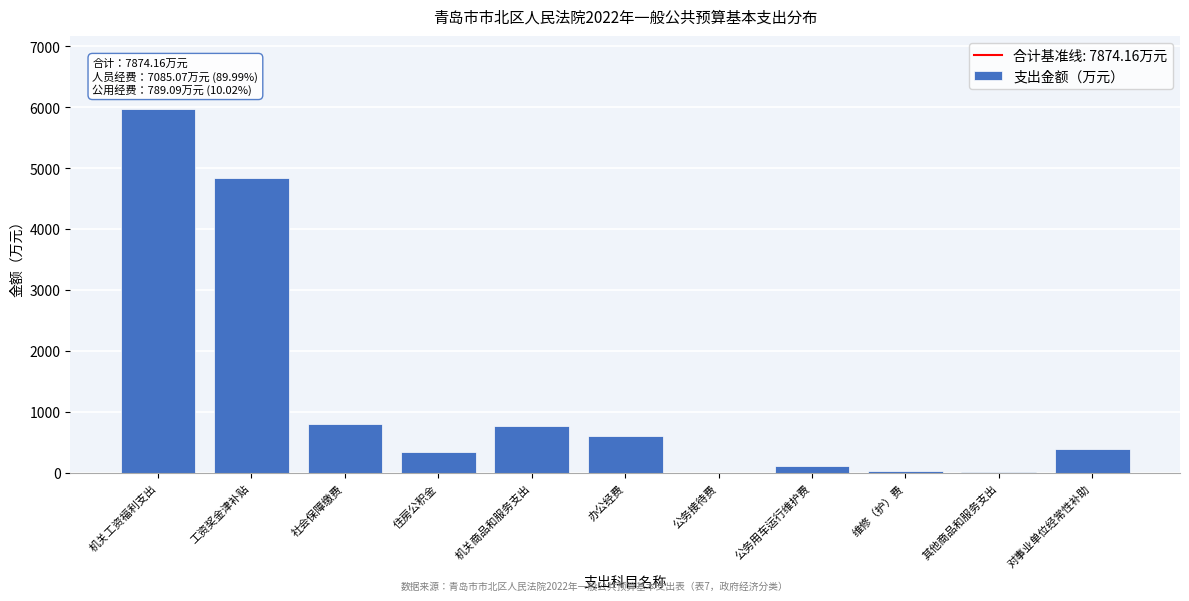

Which category has the highest value across all series?

机关工资福利支出